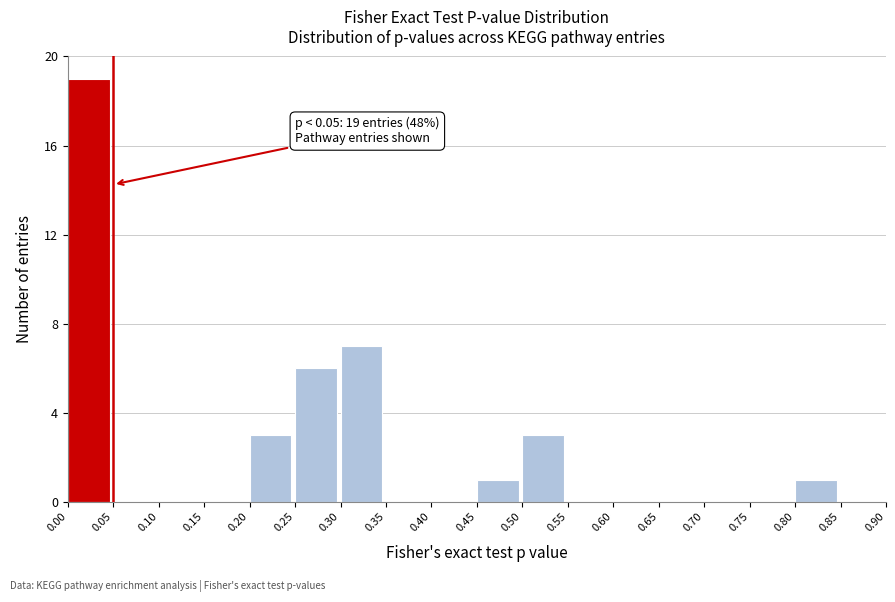

Which range on the x-axis has the tallest bar?

0.00 to 0.05